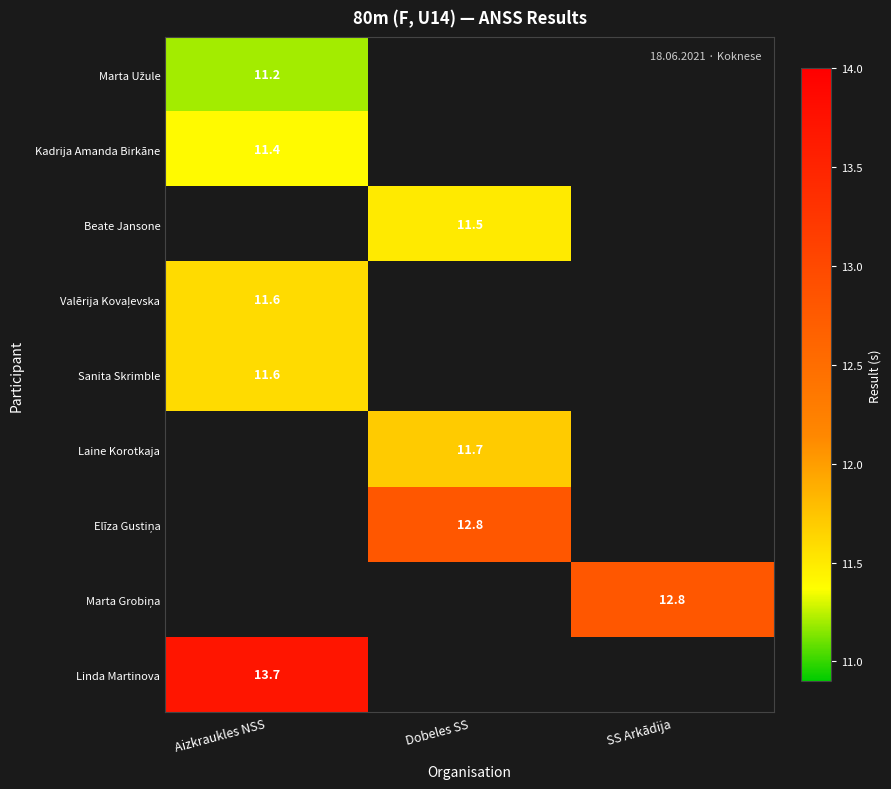

True or false: Linda Martinova has a value of 4.0 at Aizkraukles NSS.

False